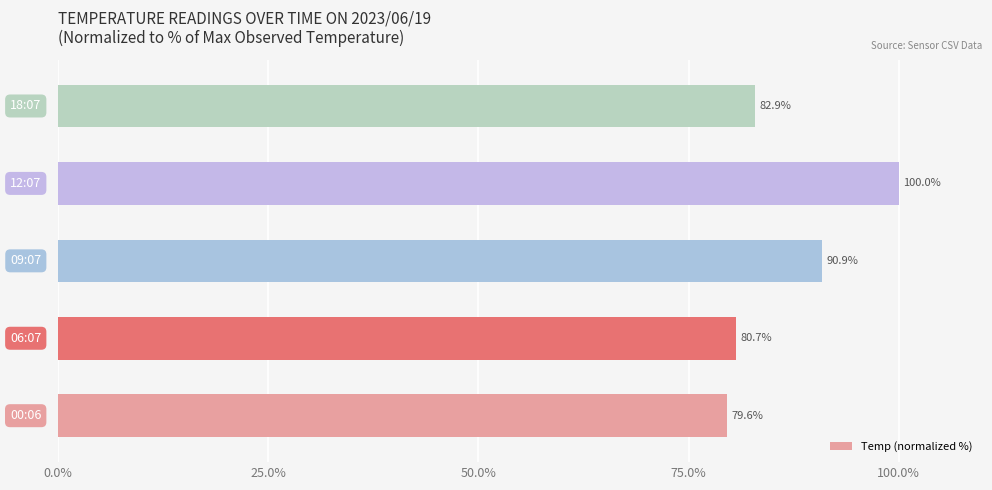

How many data points are less than 82?

2